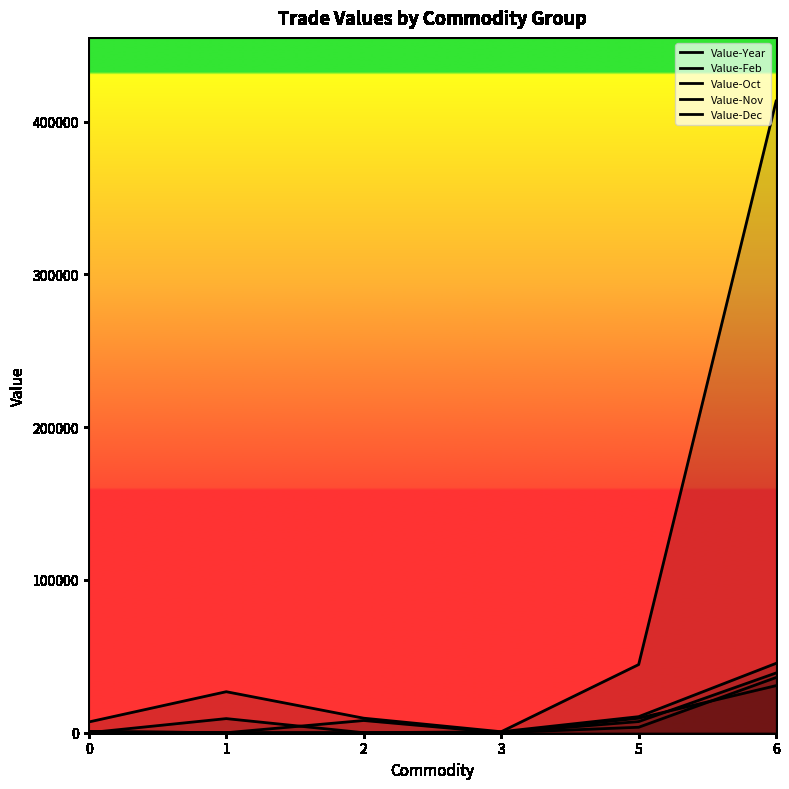

At which category is the sum across all series the highest?

6